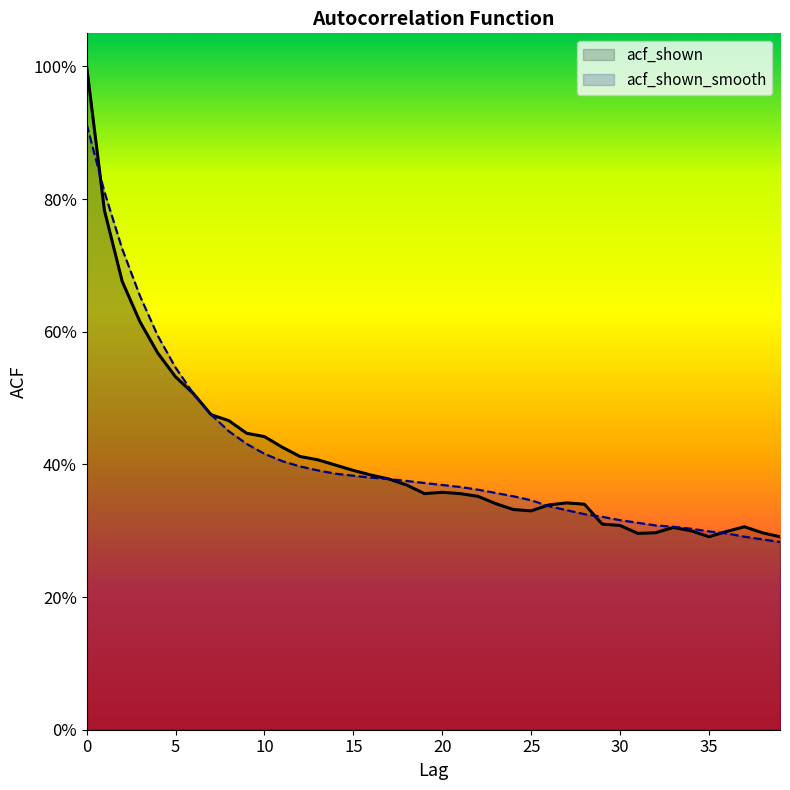

What is the difference between the maximum and minimum values in the acf_shown series?

0.7